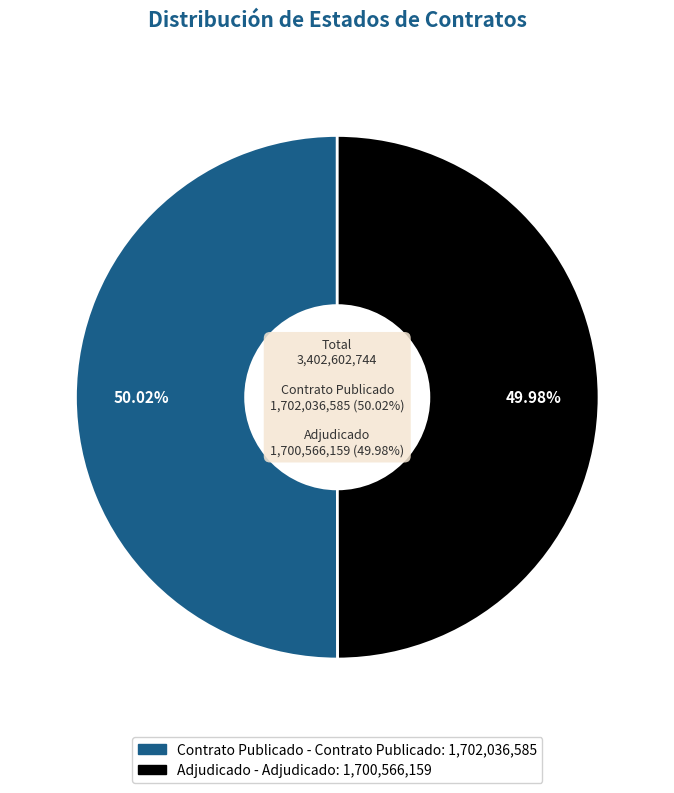

What percentage do PUBC and ADJ together represent?

100.0%